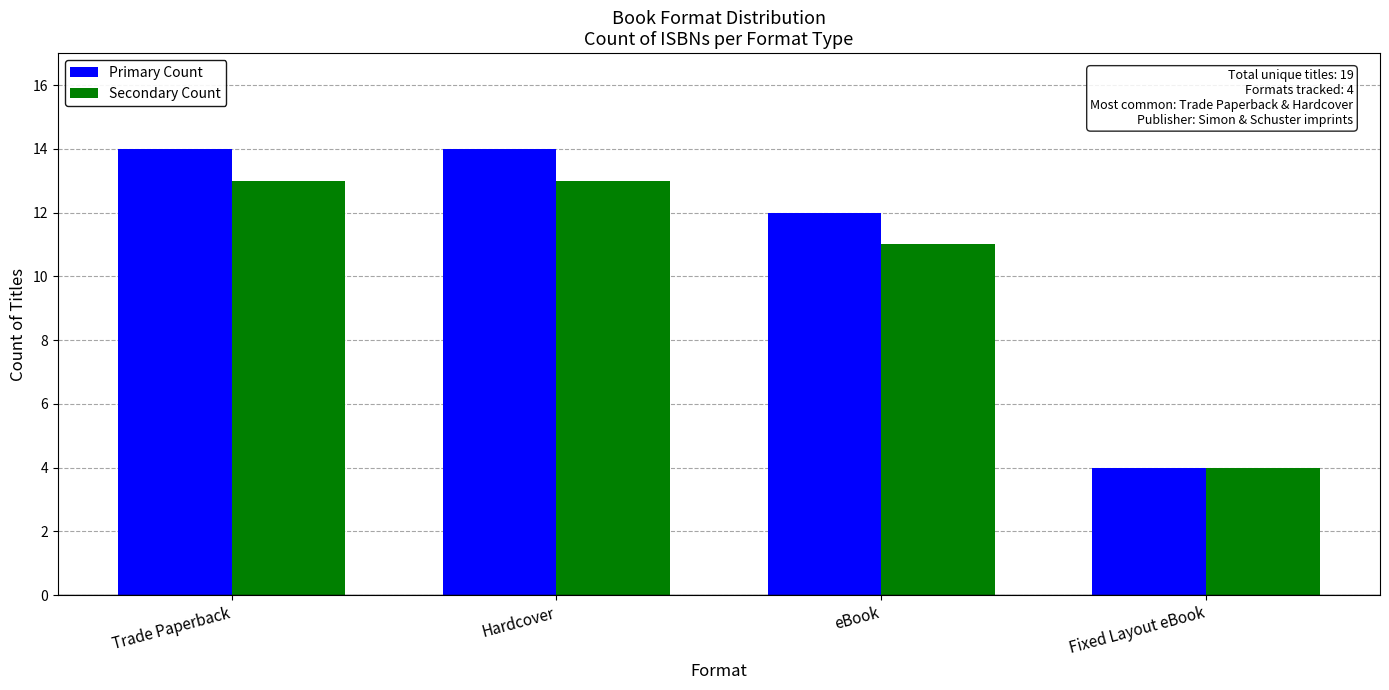

Does the chart contain stacked bars?

No